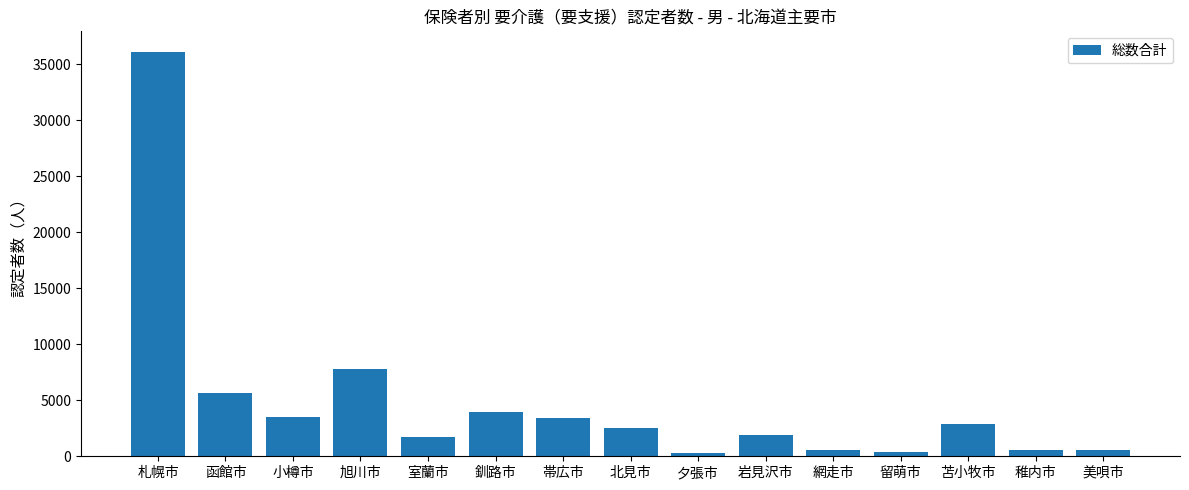

Is it true that the value at 帯広市 is 1514?

False